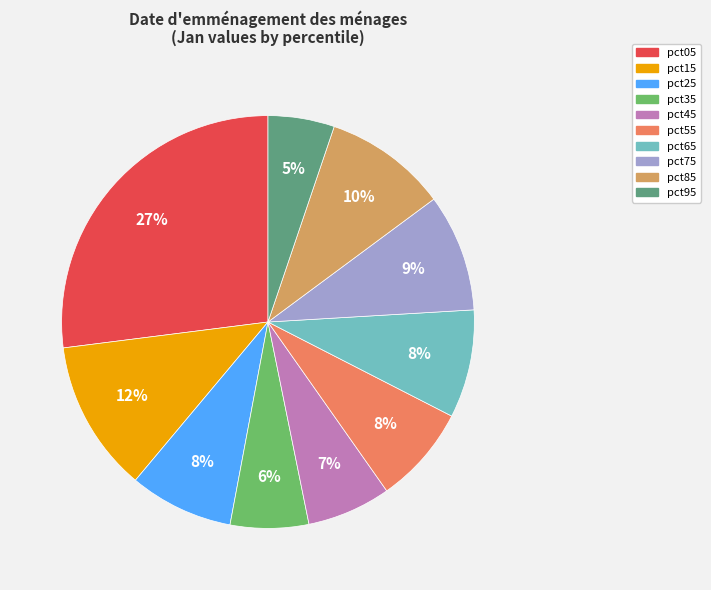

Is there a majority slice in this chart?

No